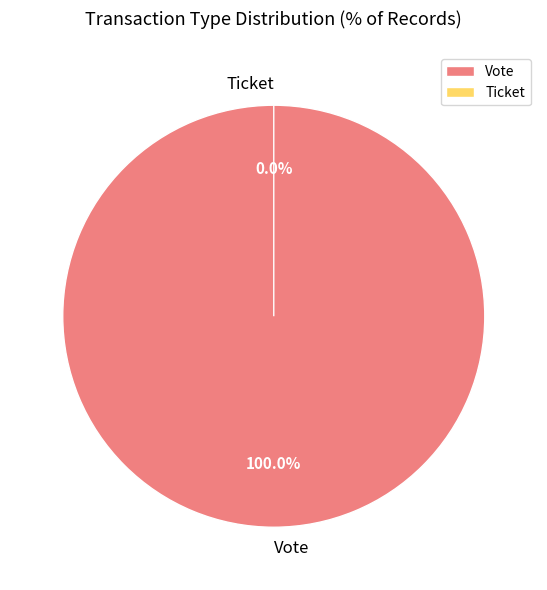

What is the smallest slice in the pie chart?

Ticket